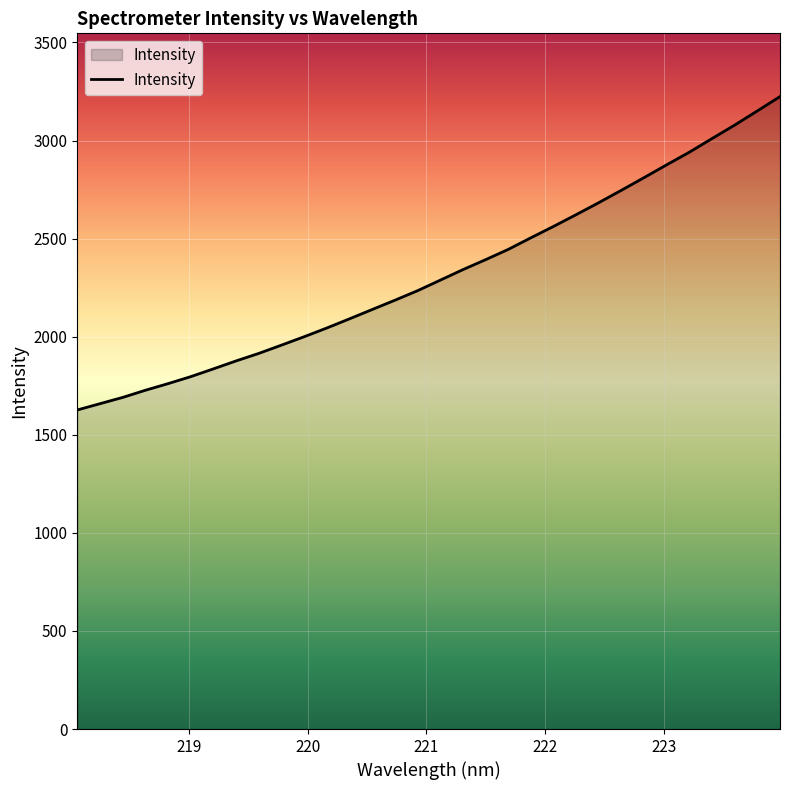

What is the greatest value displayed?

3224.0